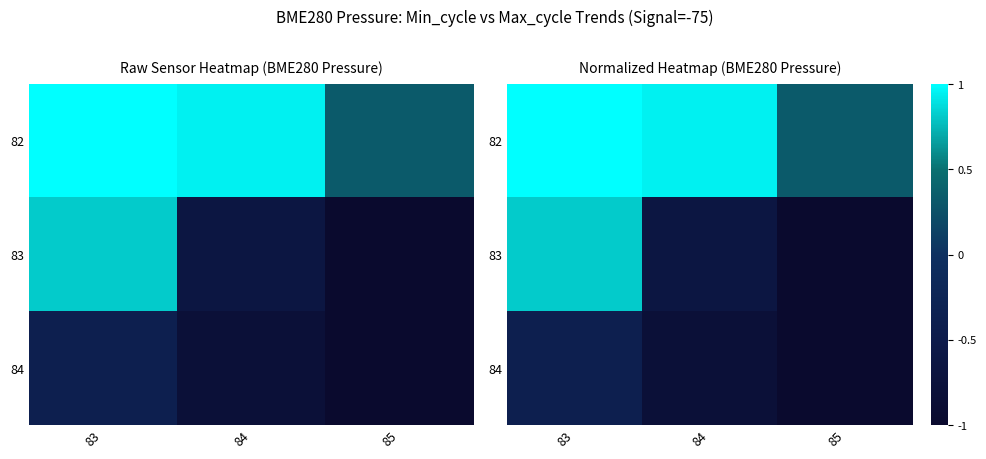

How many negative values does the 83 series have?

2